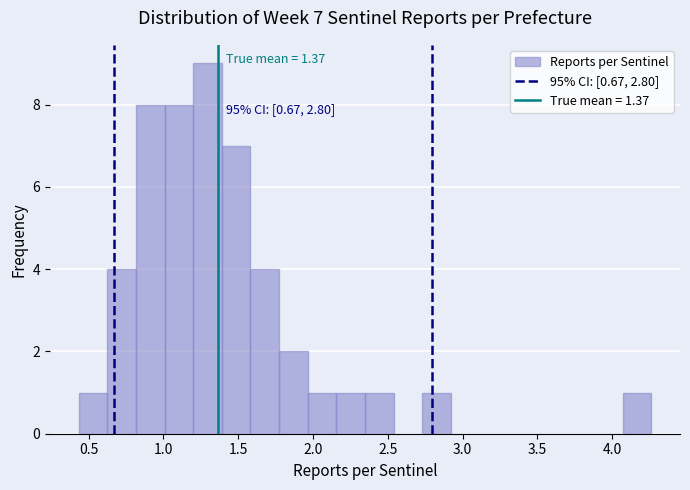

Read against the x-axis, roughly where is the centre of the tallest bar?

1.30